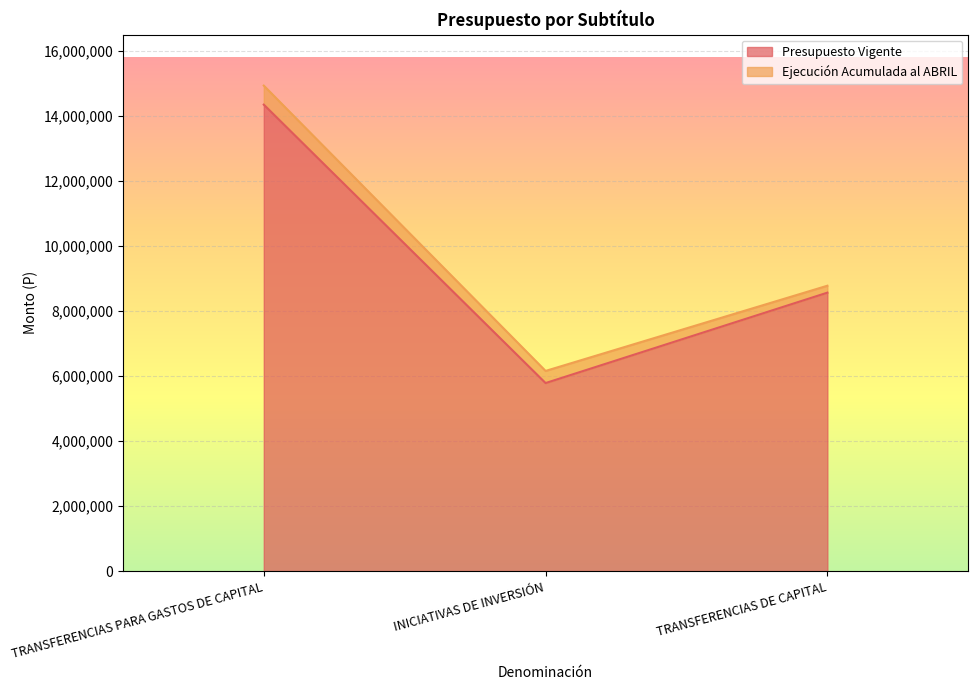

What is the ratio of the value at TRANSFERENCIAS DE CAPITAL to the value at TRANSFERENCIAS PARA GASTOS DE CAPITAL?

0.6